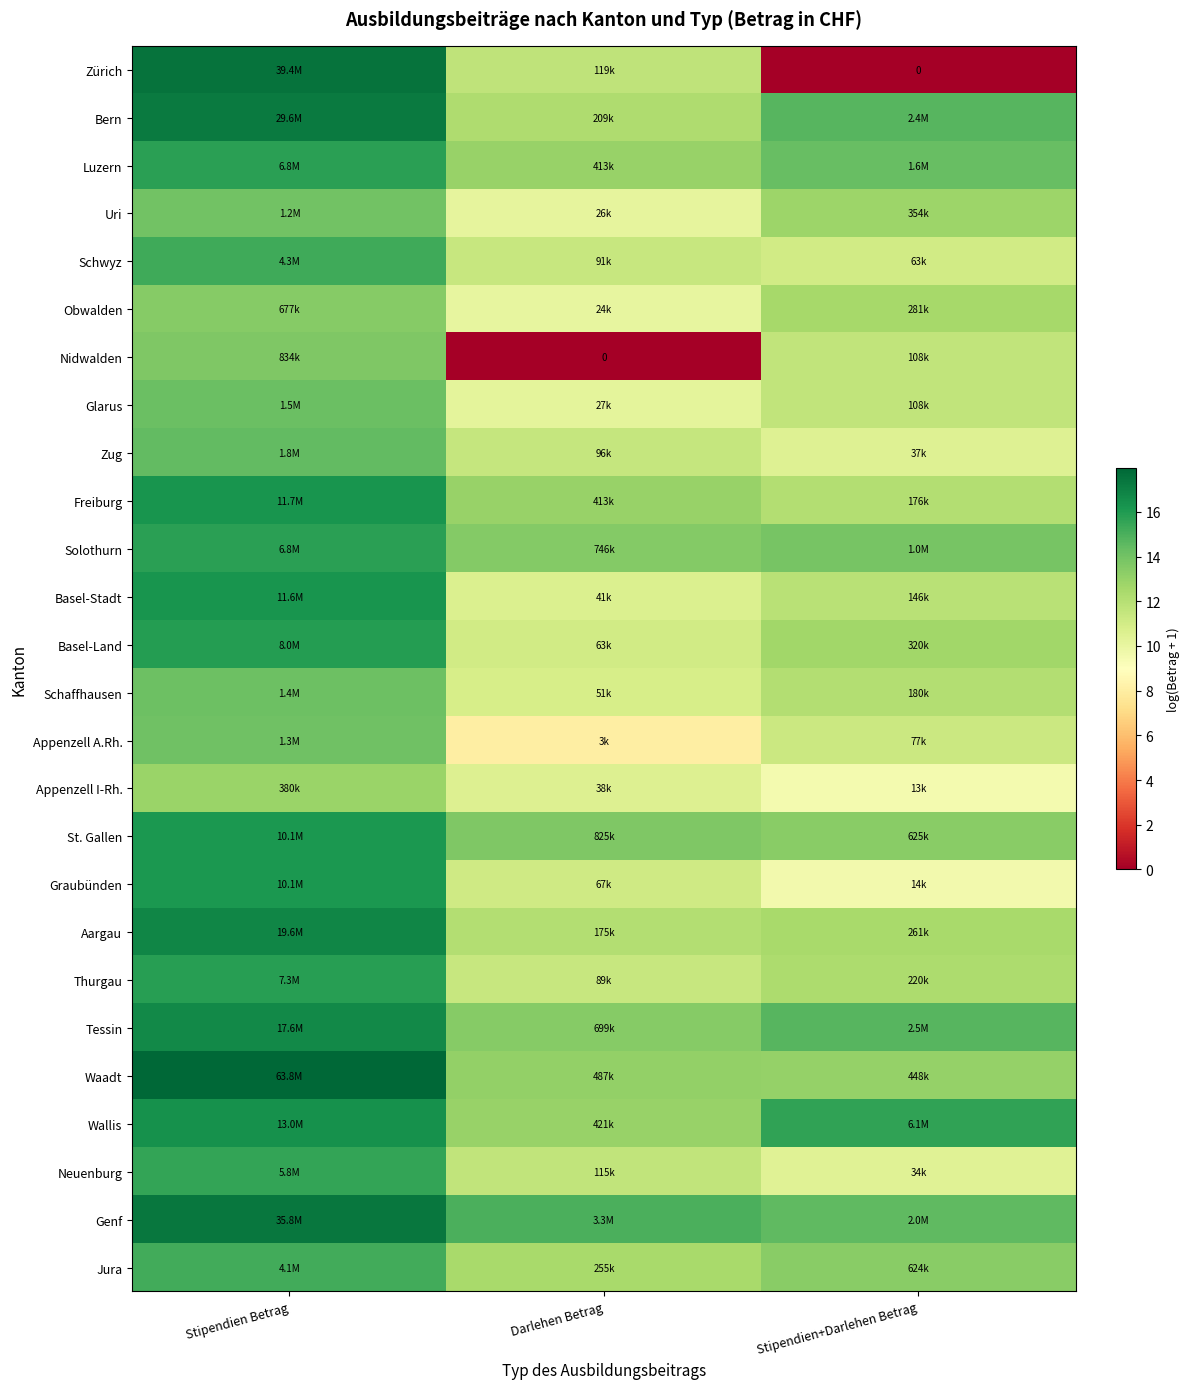

Which series has the largest total across all categories?

Genf